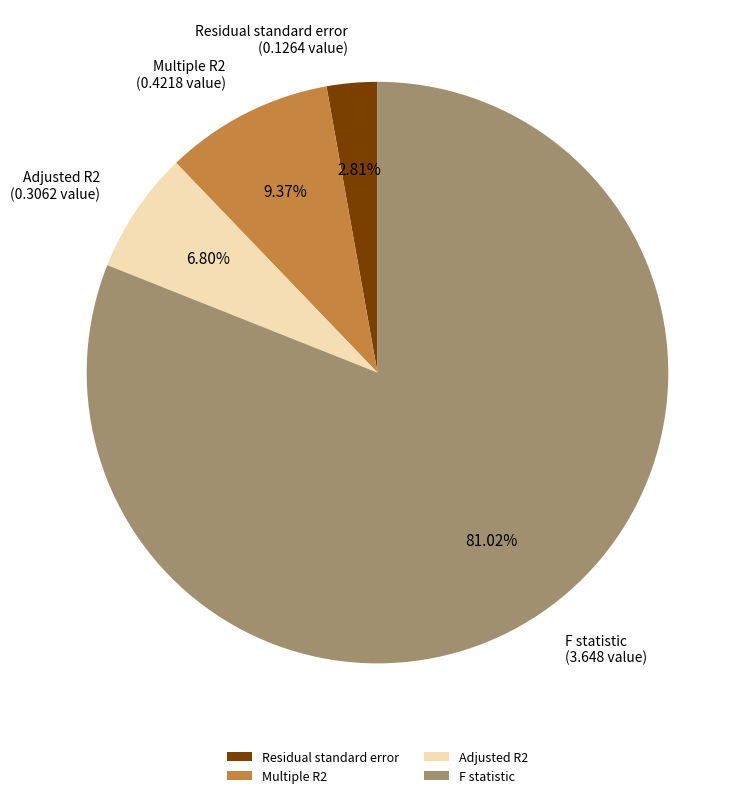

To the nearest percent, what is the combined percentage of Multiple R2 and Adjusted R2?

16%